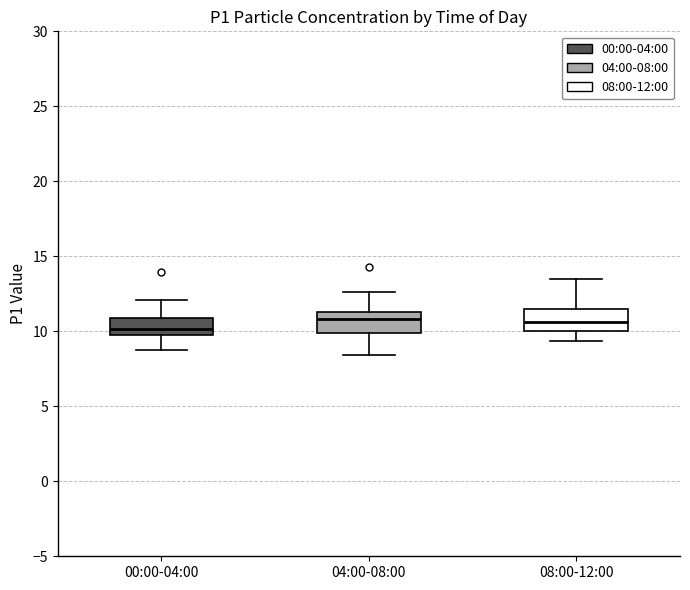

Reading left to right, transcribe this box plot: for each box, give where its median line is, the range the box spans, and where its two whiskers end, as read against the y-axis. The values are not printed on the chart, so give them approximately, as read against the axis.

00:00-04:00: median 10.0, box 9.5 to 11.0, whiskers 9.0 to 12.0
04:00-08:00: median 11.0, box 10.0 to 11.5, whiskers 8.5 to 12.5
08:00-12:00: median 10.5, box 10.0 to 11.5, whiskers 9.5 to 13.5